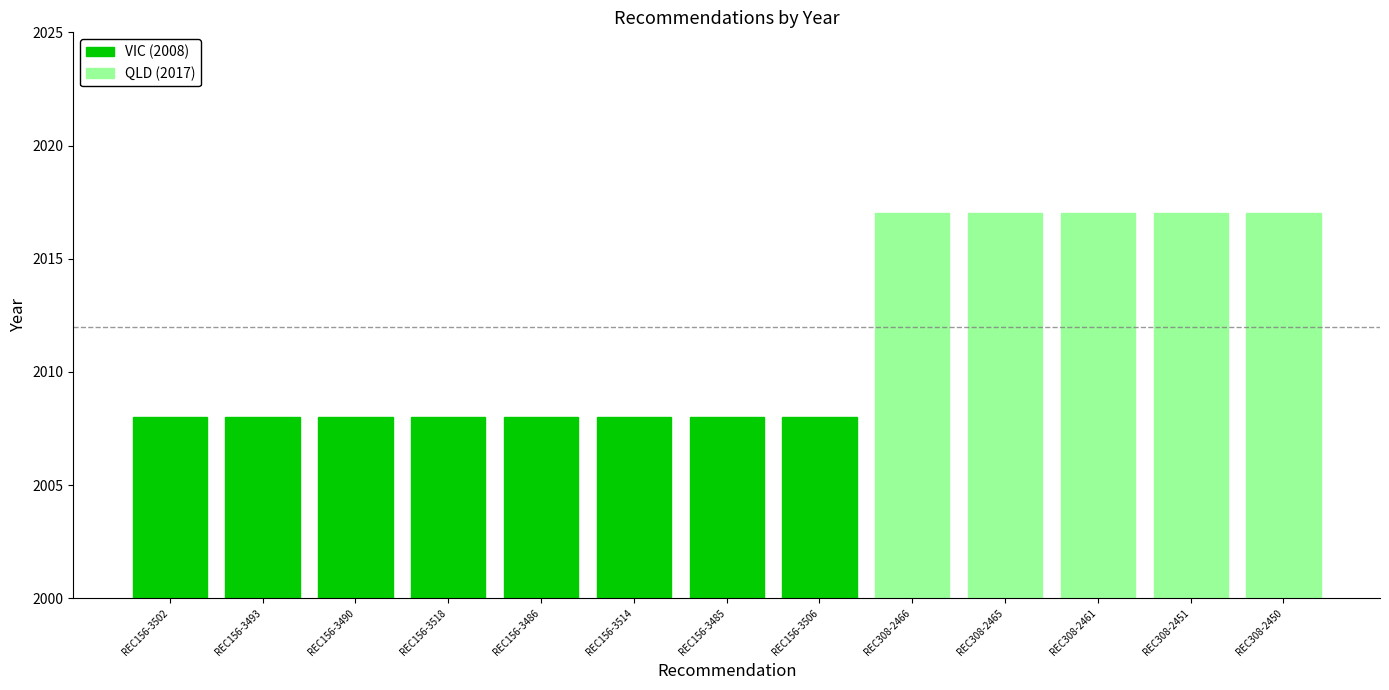

Reading left to right, what are all the values shown in this chart?

REC156-3502=2008	REC156-3493=2008	REC156-3490=2008	REC156-3518=2008	REC156-3486=2008	REC156-3514=2008	REC156-3485=2008	REC156-3506=2008	REC308-2466=2017	REC308-2465=2017	REC308-2461=2017	REC308-2451=2017	REC308-2450=2017